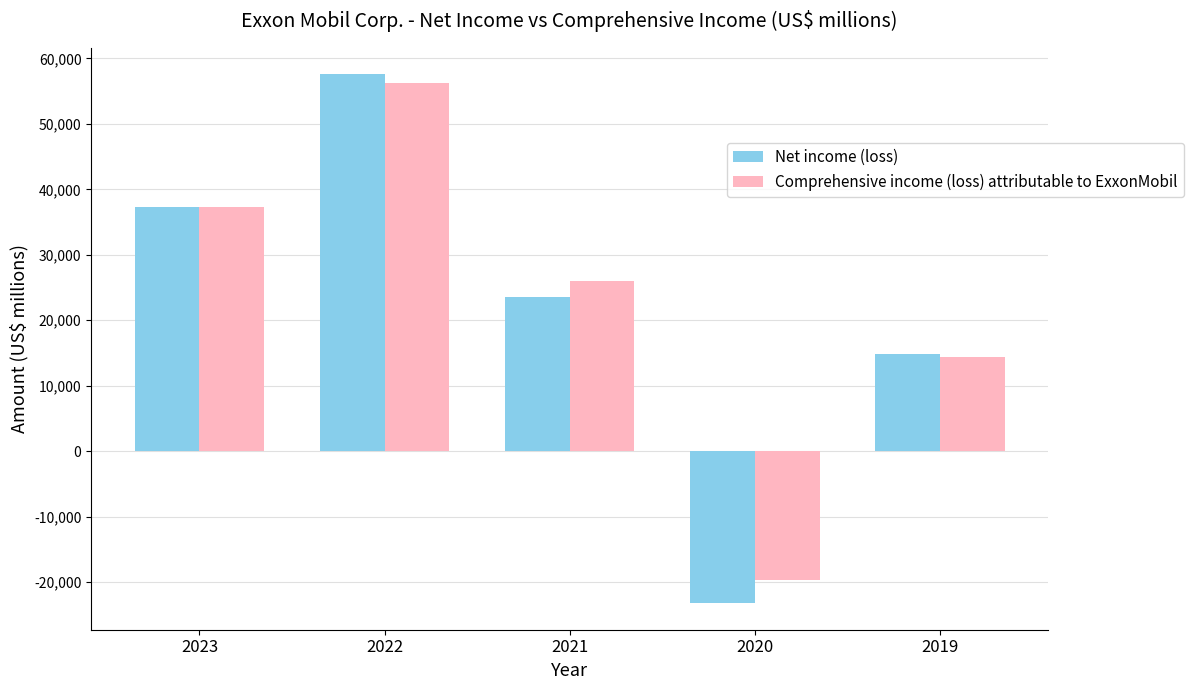

Rank the series by their maximum value, from highest to lowest.

Net income (loss), Comprehensive income (loss) attributable to ExxonMobil